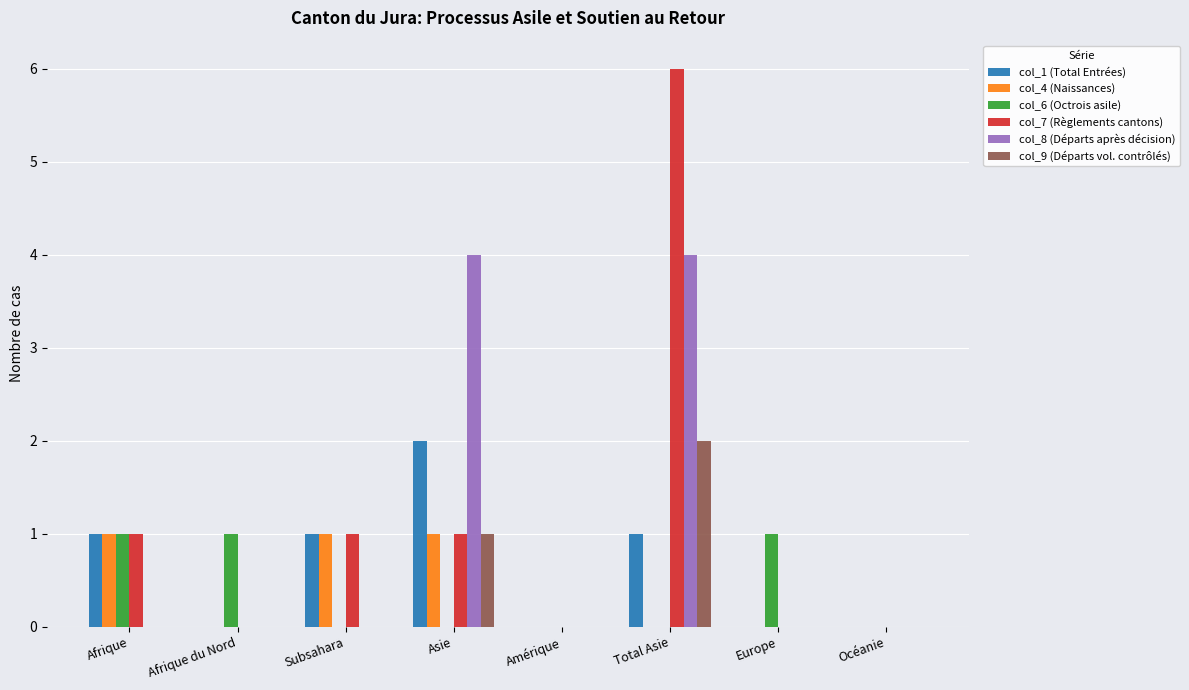

Reading left to right, extract all data points from this chart.

col_1 (Total Entrées): Afrique=1	Afrique du Nord=0	Subsahara=1	Asie=2	Amérique=0	Total Asie=1	Europe=0	Océanie=0
col_4 (Naissances): Afrique=1	Afrique du Nord=0	Subsahara=1	Asie=1	Amérique=0	Total Asie=0	Europe=0	Océanie=0
col_6 (Octrois asile): Afrique=1	Afrique du Nord=1	Subsahara=0	Asie=0	Amérique=0	Total Asie=0	Europe=1	Océanie=0
col_7 (Règlements cantons): Afrique=1	Afrique du Nord=0	Subsahara=1	Asie=1	Amérique=0	Total Asie=6	Europe=0	Océanie=0
col_8 (Départs après décision): Afrique=0	Afrique du Nord=0	Subsahara=0	Asie=4	Amérique=0	Total Asie=4	Europe=0	Océanie=0
col_9 (Départs vol. contrôlés): Afrique=0	Afrique du Nord=0	Subsahara=0	Asie=1	Amérique=0	Total Asie=2	Europe=0	Océanie=0